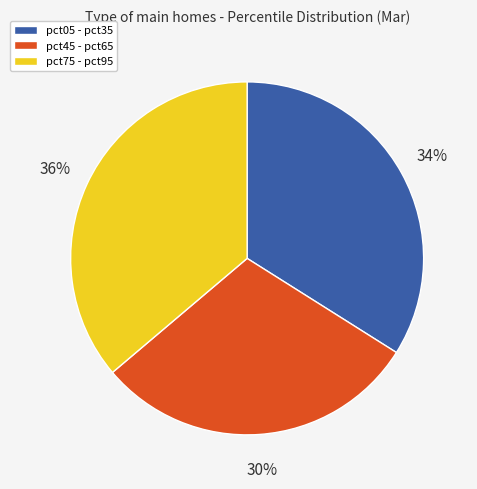

What is the smallest slice in the pie chart?

pct45 - pct65